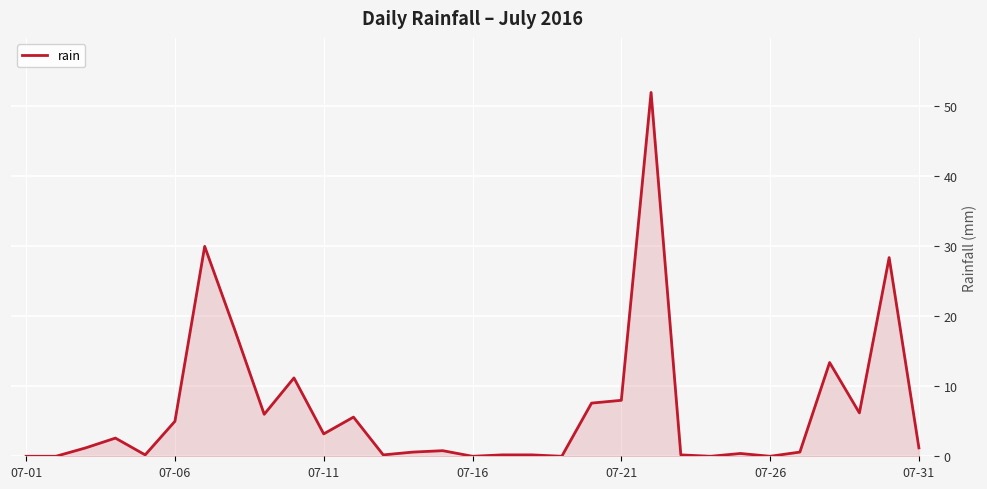

What is the maximum value shown in the chart?

52.0